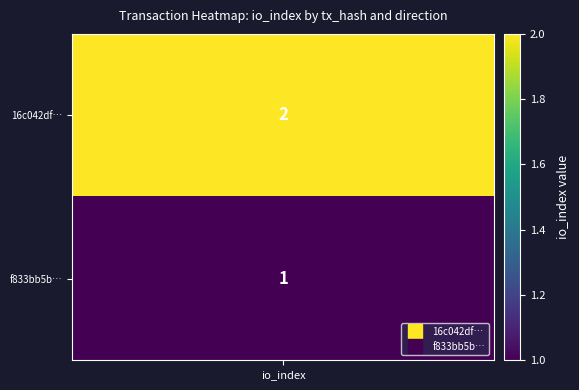

Rank the series at 1 from highest to lowest value.

16c042df43557fbbcce9f1e7c9a7e6321588aae, f833bb5b9fa15481d32914305716ae919e6c962